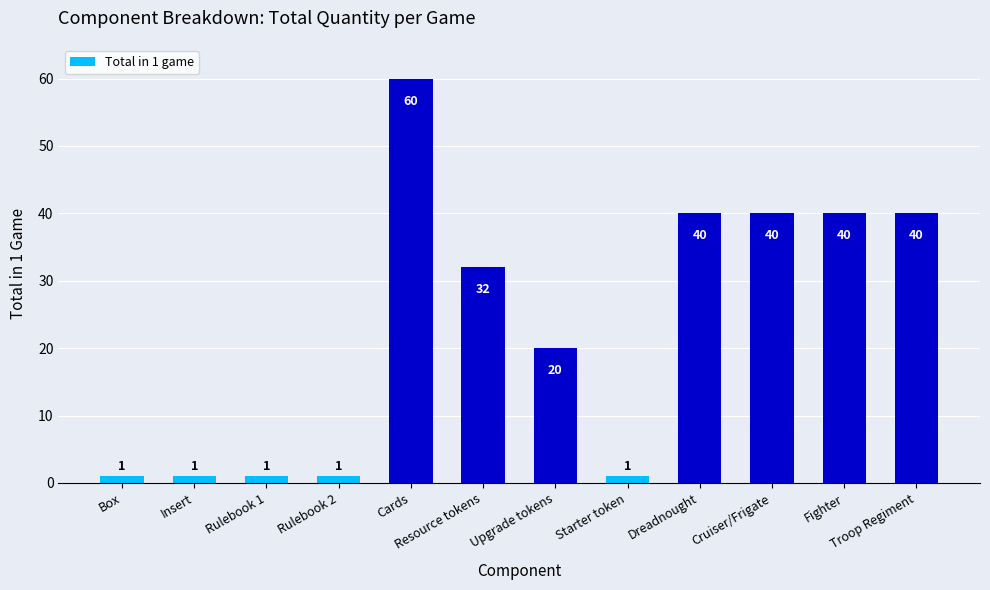

What is the maximum value shown in the chart?

60